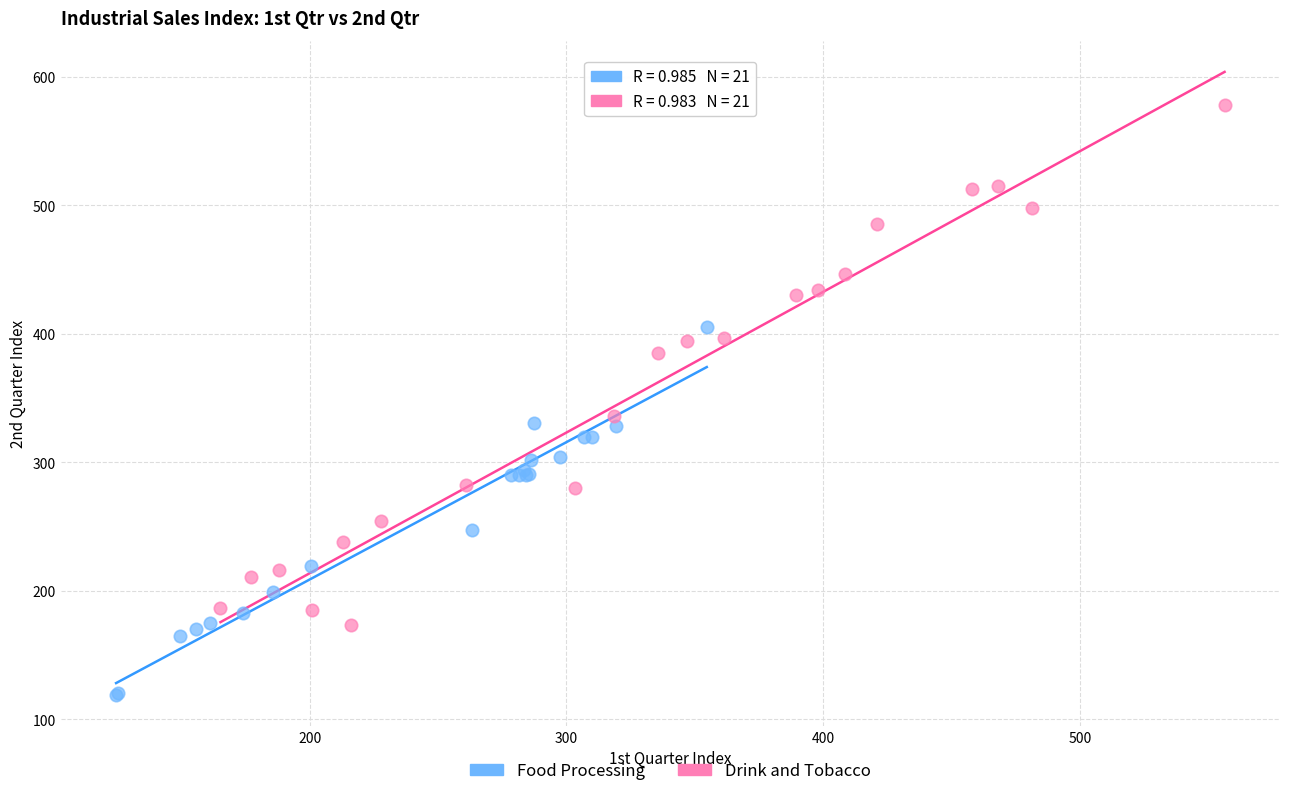

Which series has the widest spread of Y values?

Drink and Tobacco